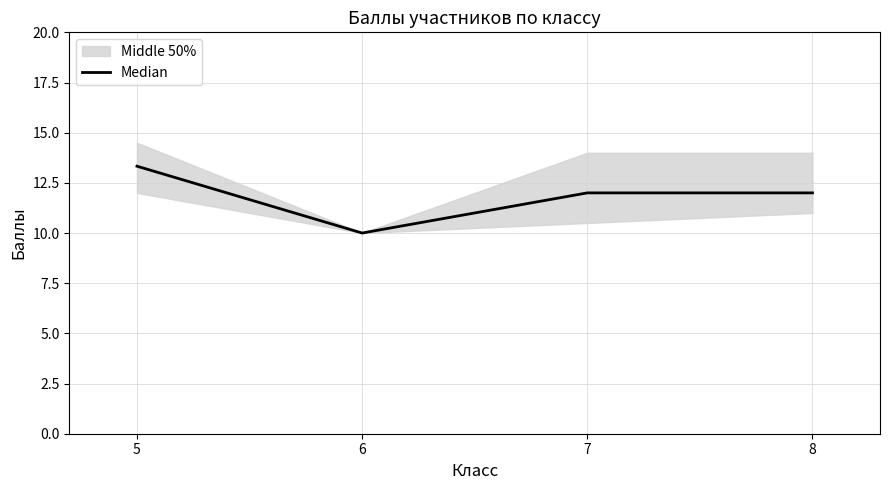

What is the maximum value shown in the chart?

13.3